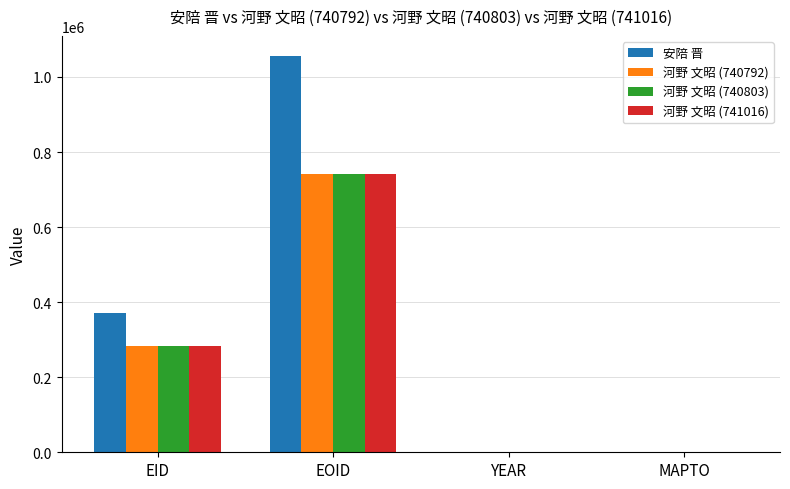

At which label is 安陪 晋 closest to 528280?

EID